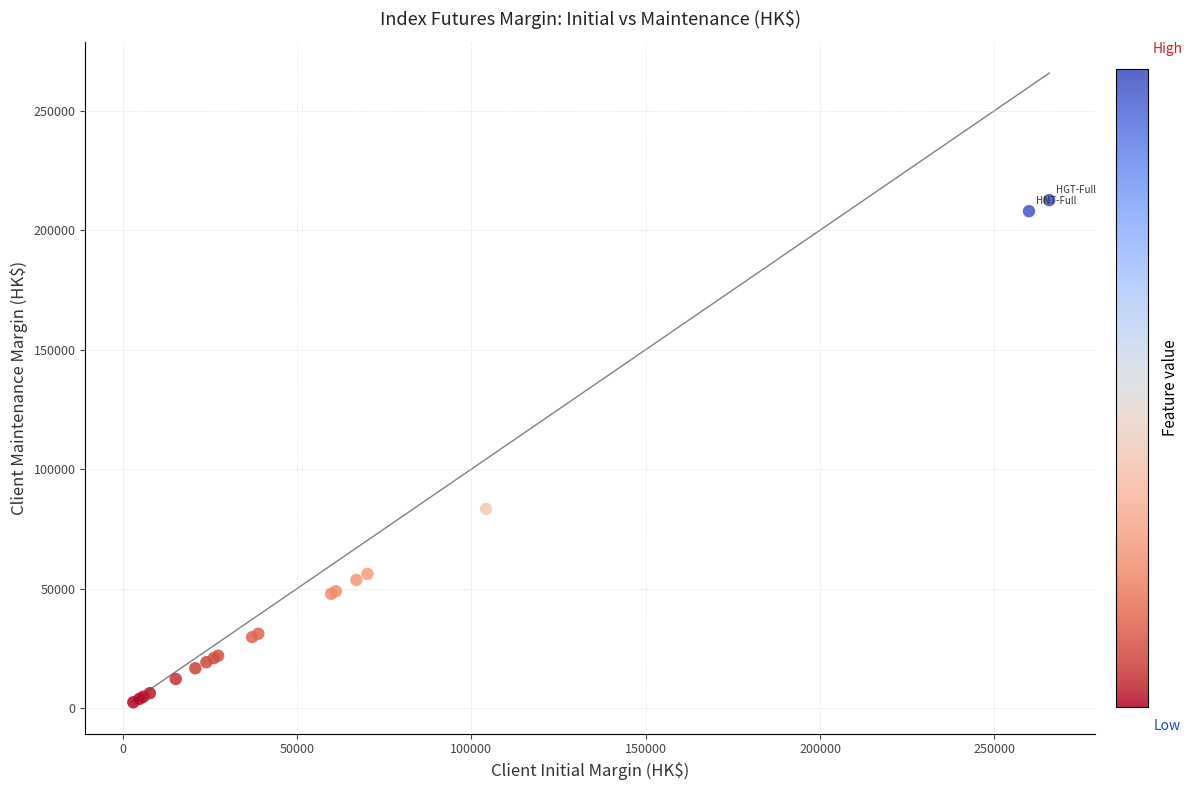

What Y value in the scatter plot is closest to 107511?

83364